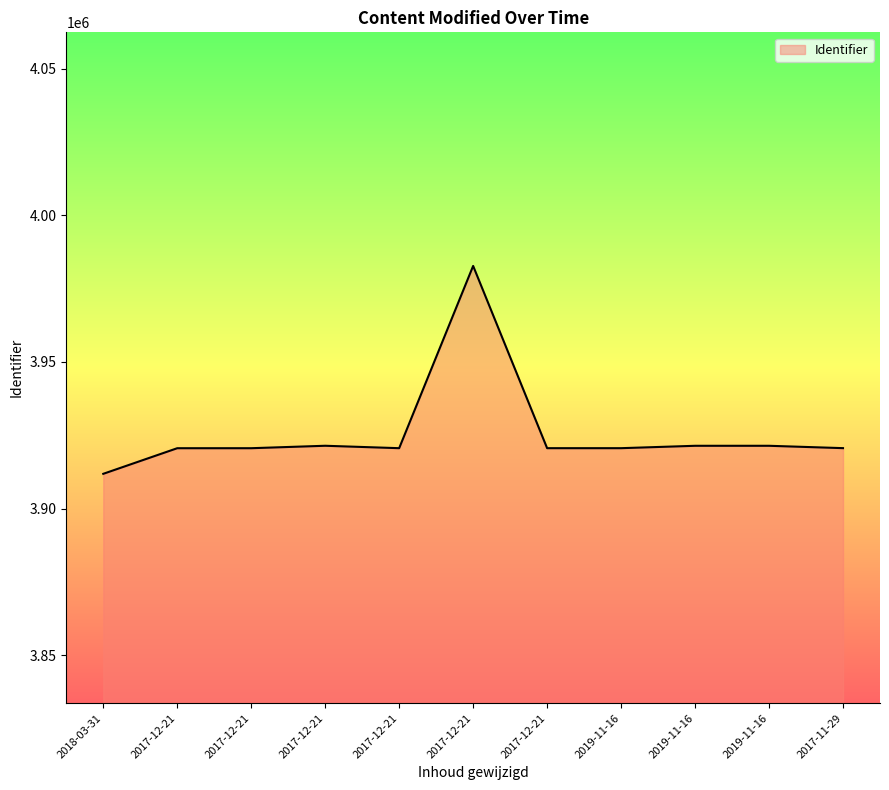

Where is the first local minimum?

2017-12-21